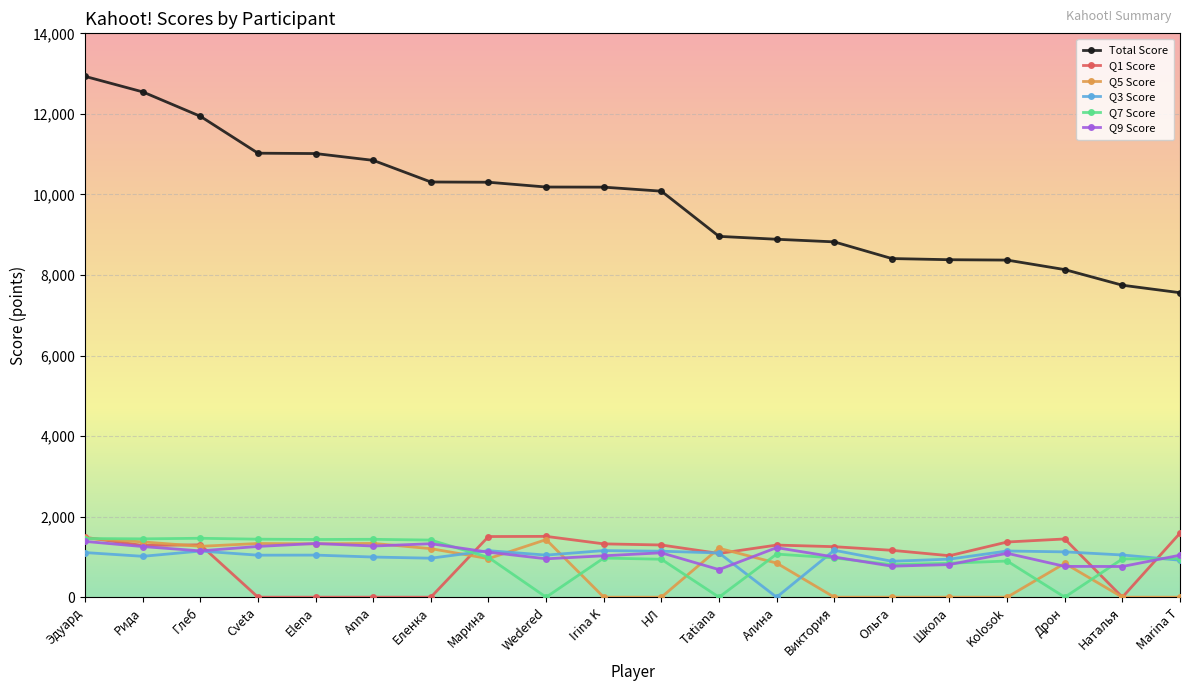

What position from the left is Cveta?

4